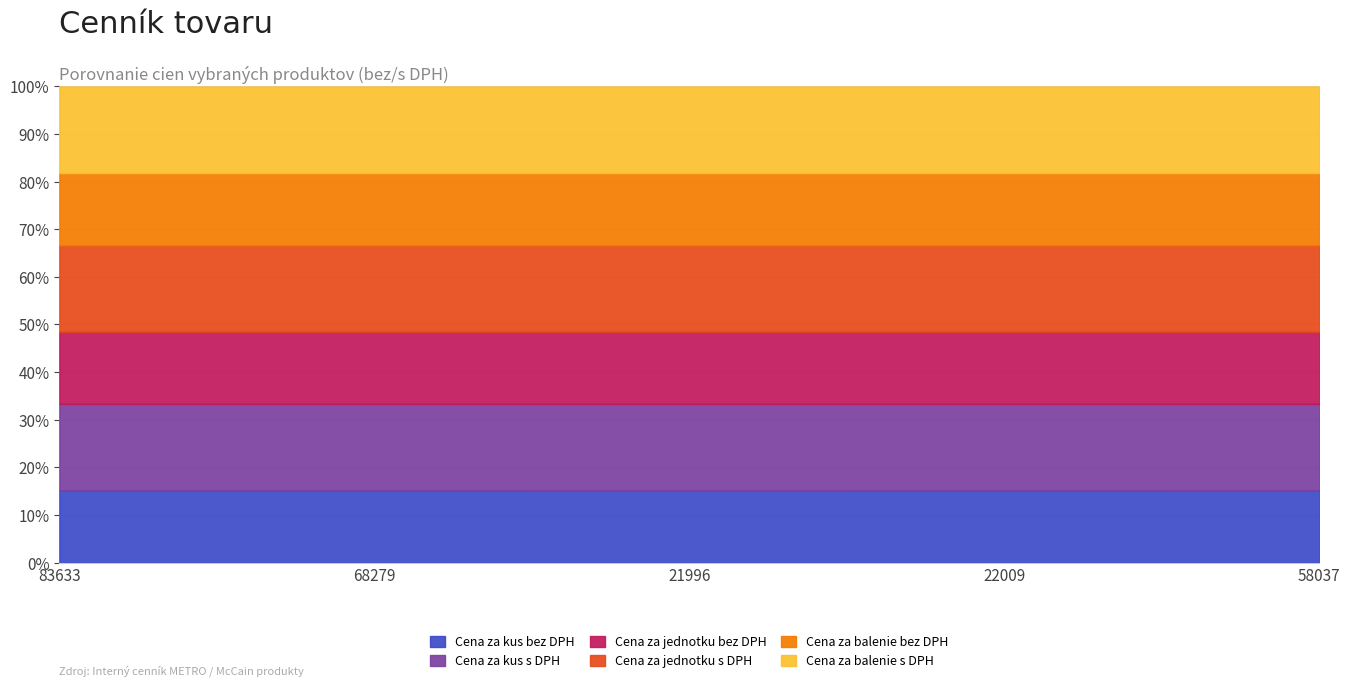

At which category does Cena za jednotku s DPH reach its first local valley?

21996